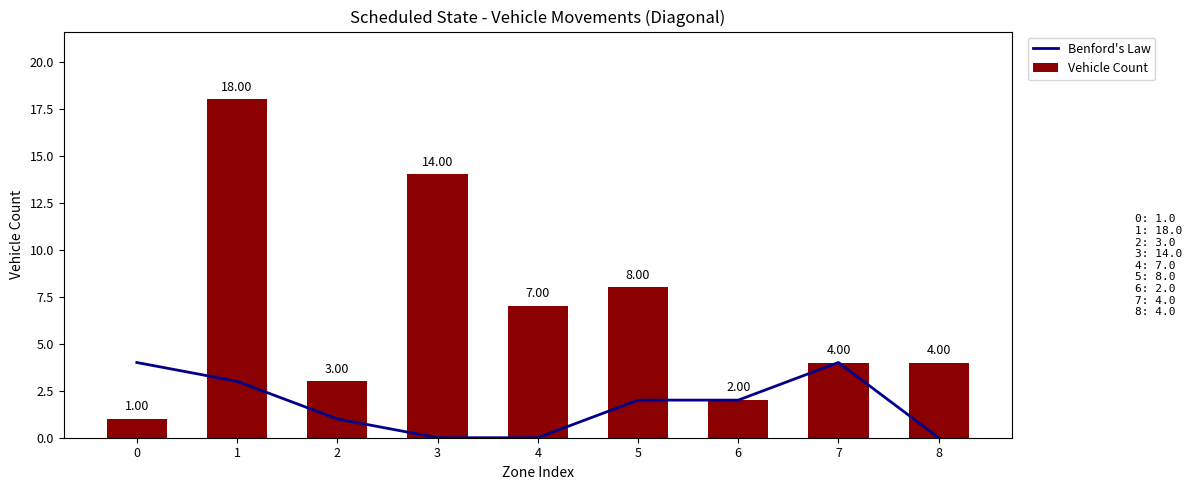

How many positive values does the Benford's Law series have?

6